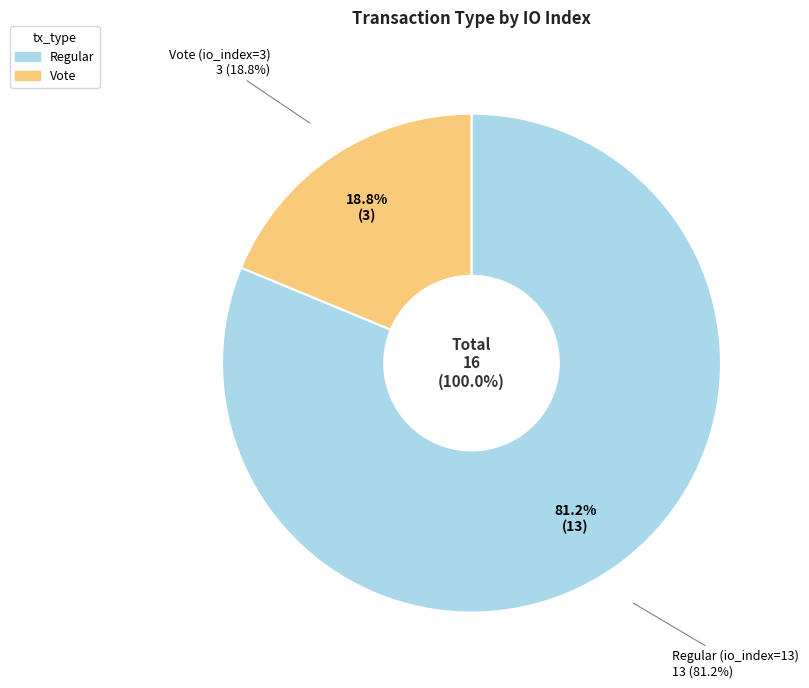

Which has a higher value, Regular (io_index=13) or Vote (io_index=3)?

Regular (io_index=13)